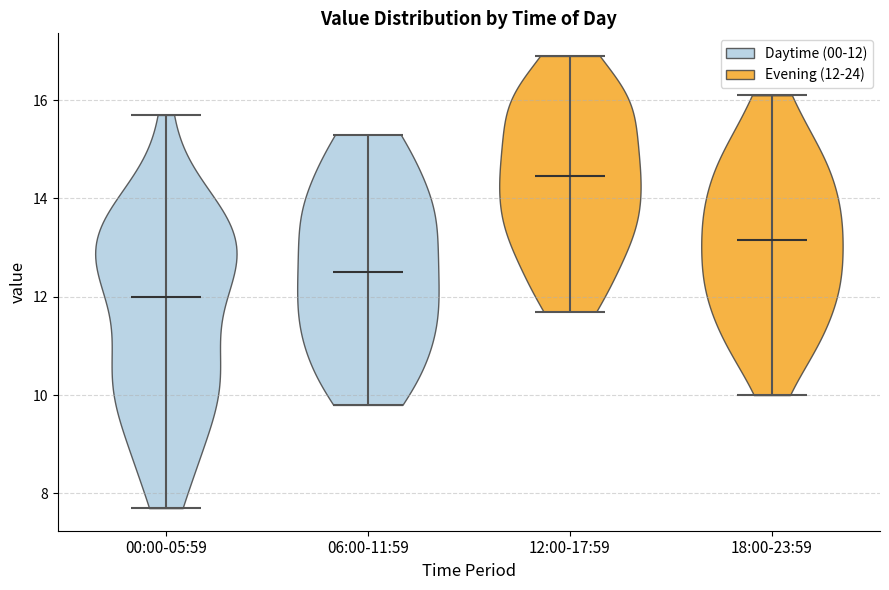

Reading left to right, read every violin against the y-axis: where its median line is, and the lowest and highest points it reaches. The values are not printed on the chart, so give them approximately, as read against the axis.

00:00-05:59: median line 12.0, lowest point 7.8, highest point 15.8
06:00-11:59: median line 12.6, lowest point 9.8, highest point 15.4
12:00-17:59: median line 14.4, lowest point 11.8, highest point 17.0
18:00-23:59: median line 13.2, lowest point 10.0, highest point 16.2